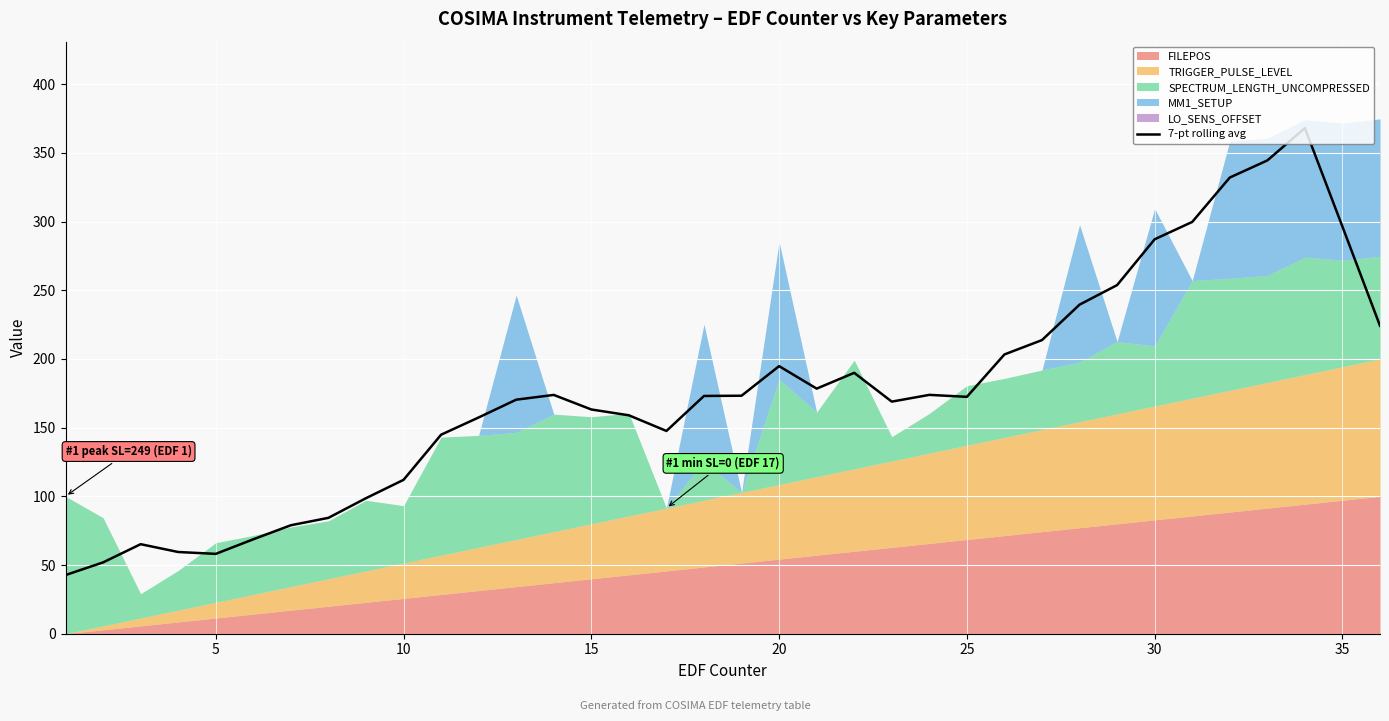

How many interior local peaks (higher than both neighbors) does the data have?

6